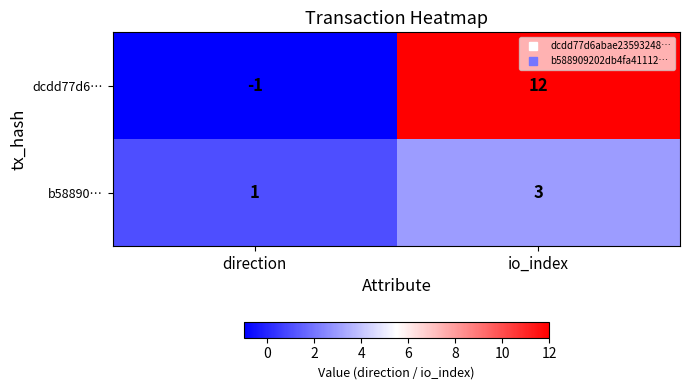

List the series in order of their peak value, highest first.

dcdd77d6…, b58890…